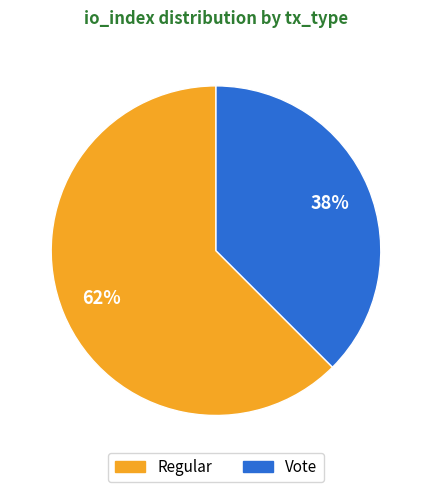

To the nearest percent, what is the average slice percentage?

50%